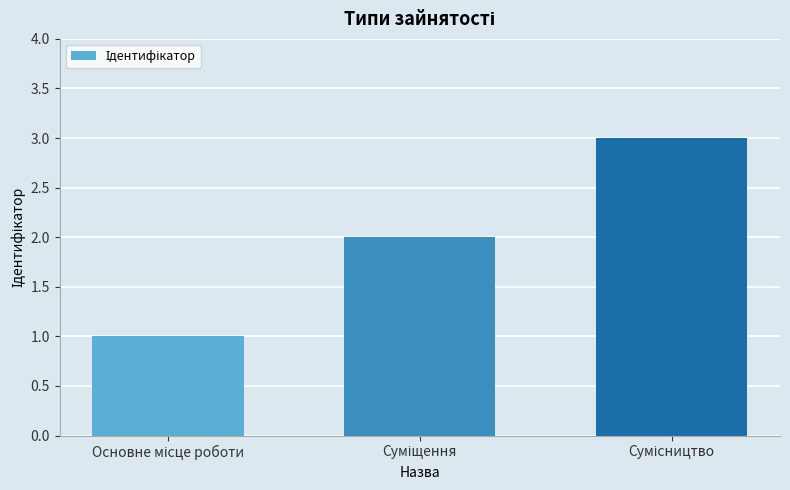

What is the sum of all values?

6